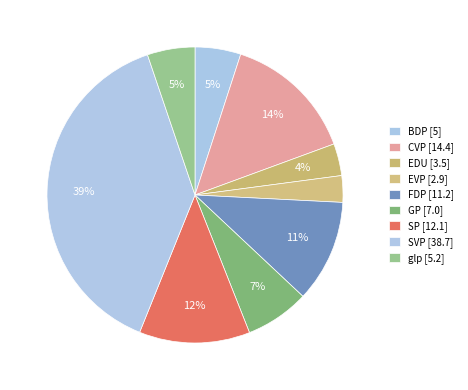

How many segments does this pie chart have?

9